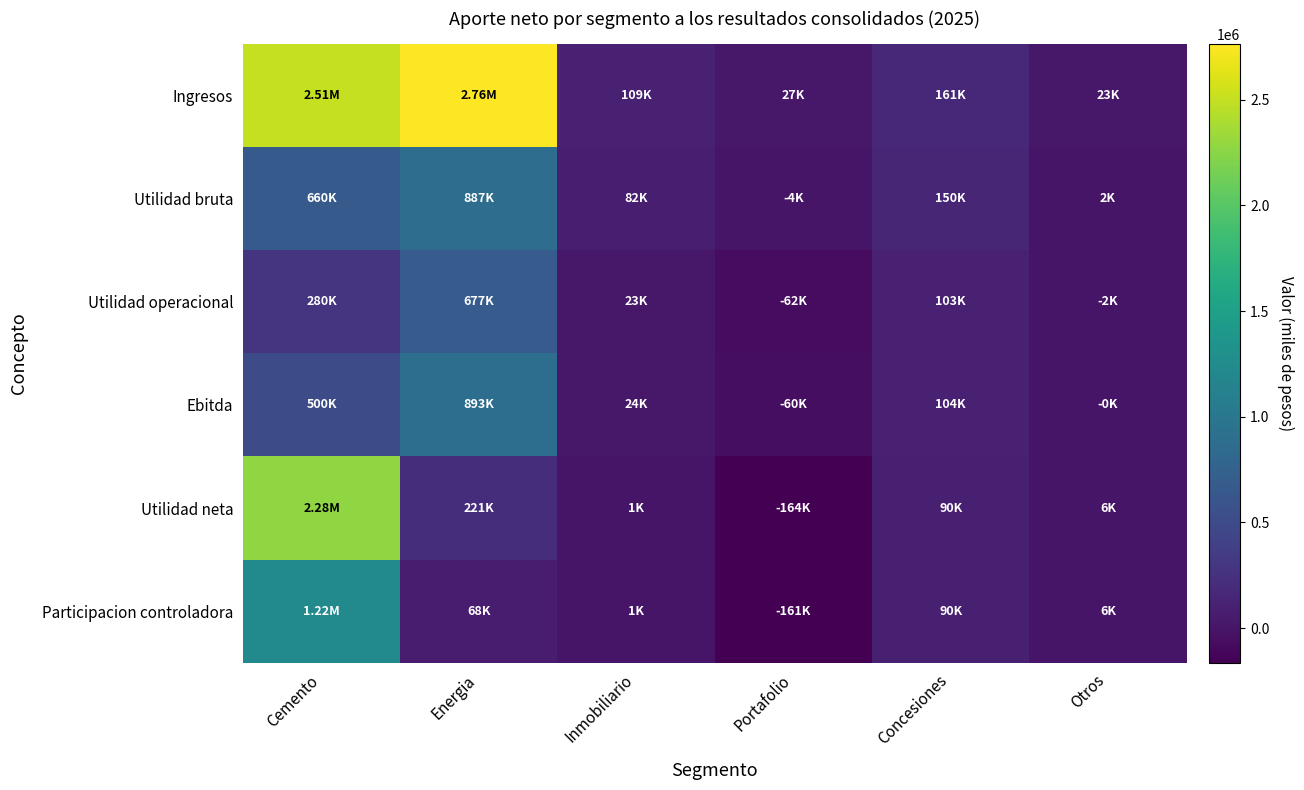

Reading right to left, transcribe all the data shown in this chart.

Ingresos: Otros=22645	Concesiones=161187	Portafolio=27419	Inmobiliario=109472	Energia=2762855	Cemento=2508093
Utilidad bruta: Otros=2055	Concesiones=149958	Portafolio=-4072	Inmobiliario=81935	Energia=886641	Cemento=659570
Utilidad operacional: Otros=-2420	Concesiones=102719	Portafolio=-62433	Inmobiliario=23153	Energia=676834	Cemento=280461
Ebitda: Otros=-181	Concesiones=103751	Portafolio=-60321	Inmobiliario=23549	Energia=892881	Cemento=499908
Utilidad neta: Otros=6252	Concesiones=89928	Portafolio=-164278	Inmobiliario=1466	Energia=221411	Cemento=2278894
Participacion controladora: Otros=6203	Concesiones=89818	Portafolio=-161143	Inmobiliario=1466	Energia=68098	Cemento=1220241